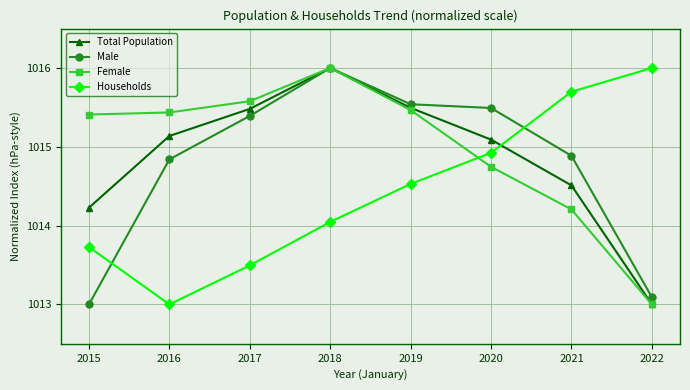

Rank the series by their average value, from lowest to highest.

Households, Male, Total Population, Female